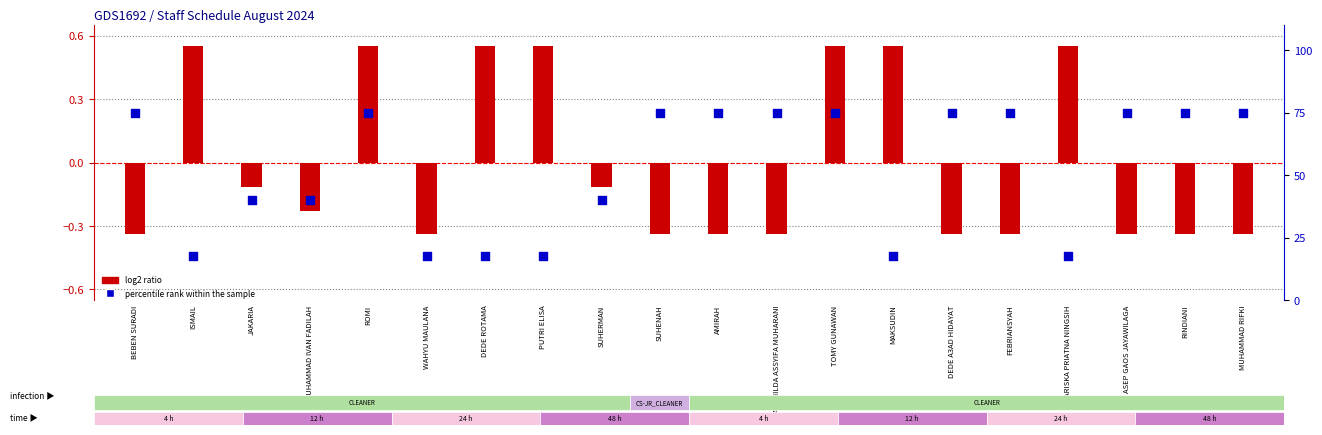

At which category is the sum across all series the highest?

ROMI